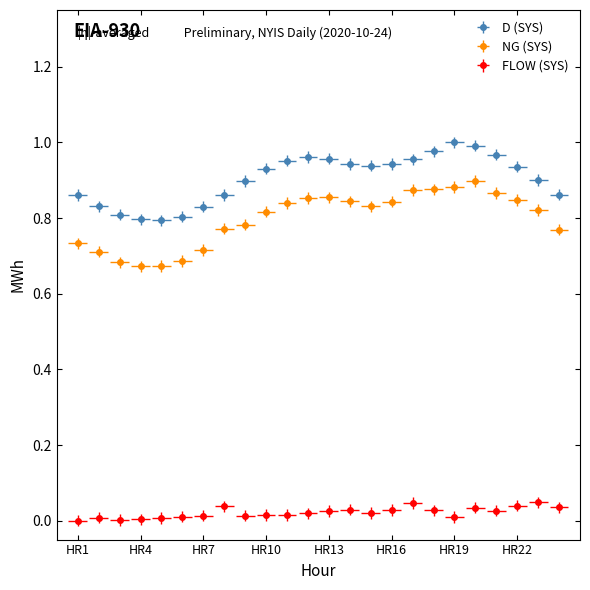

Does the chart display data point markers on the line(s)?

Yes